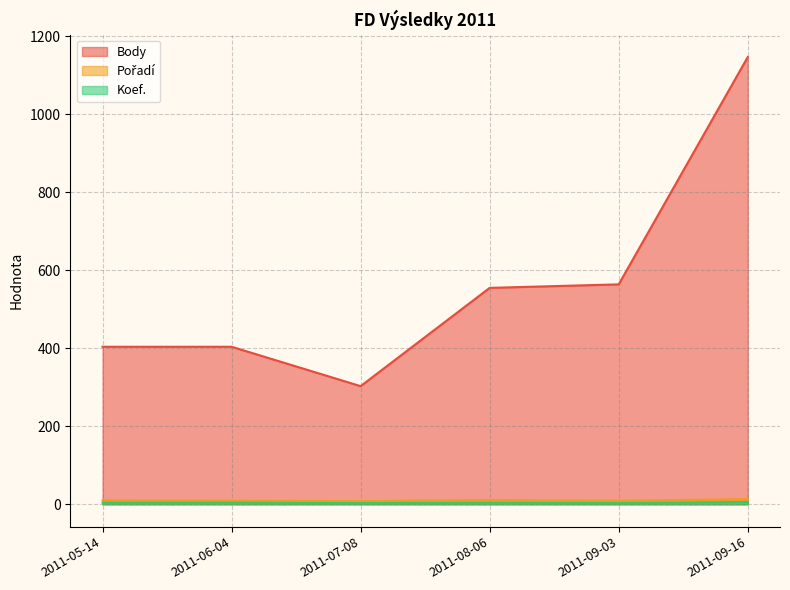

The Body series shows 143 at 2011-09-03. True or false?

False